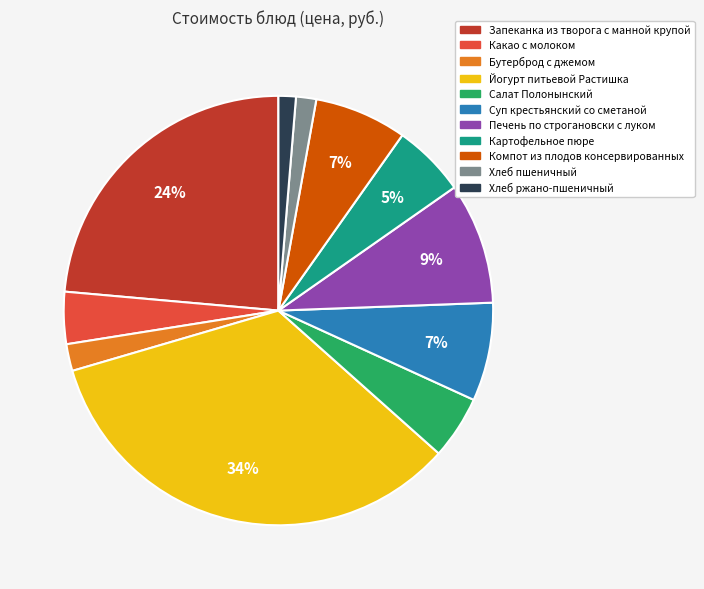

Which has a higher value, Запеканка из творога с манной крупой or Какао с молоком?

Запеканка из творога с манной крупой